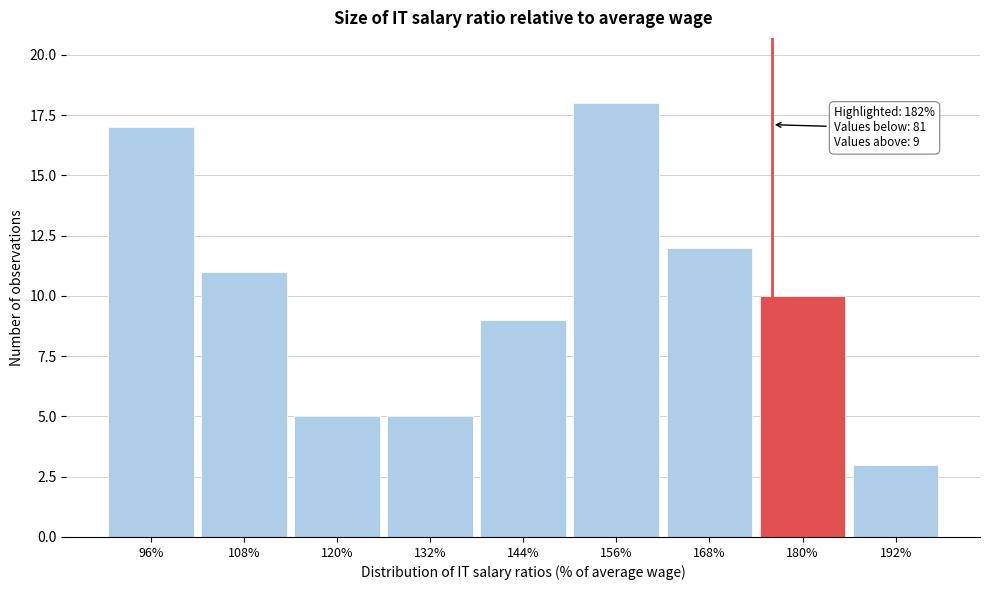

Reading right to left, list all the values displayed in this chart.

3	10	12	18	9	5	5	11	17